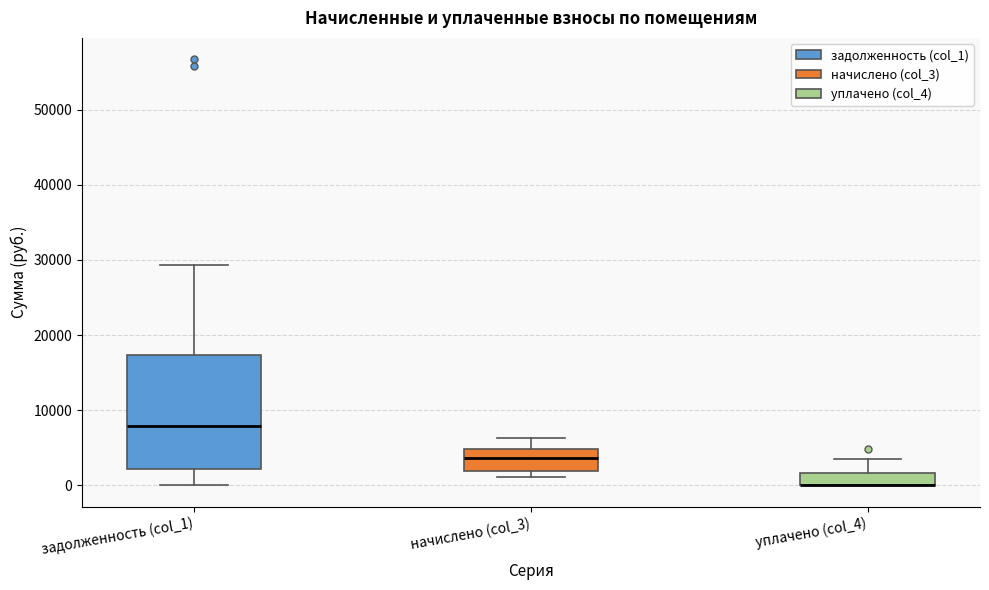

Where does the upper whisker of the box for начислено (col_3) end on the y-axis? The values are not printed on the chart, so give them approximately, as read against the axis.

6000